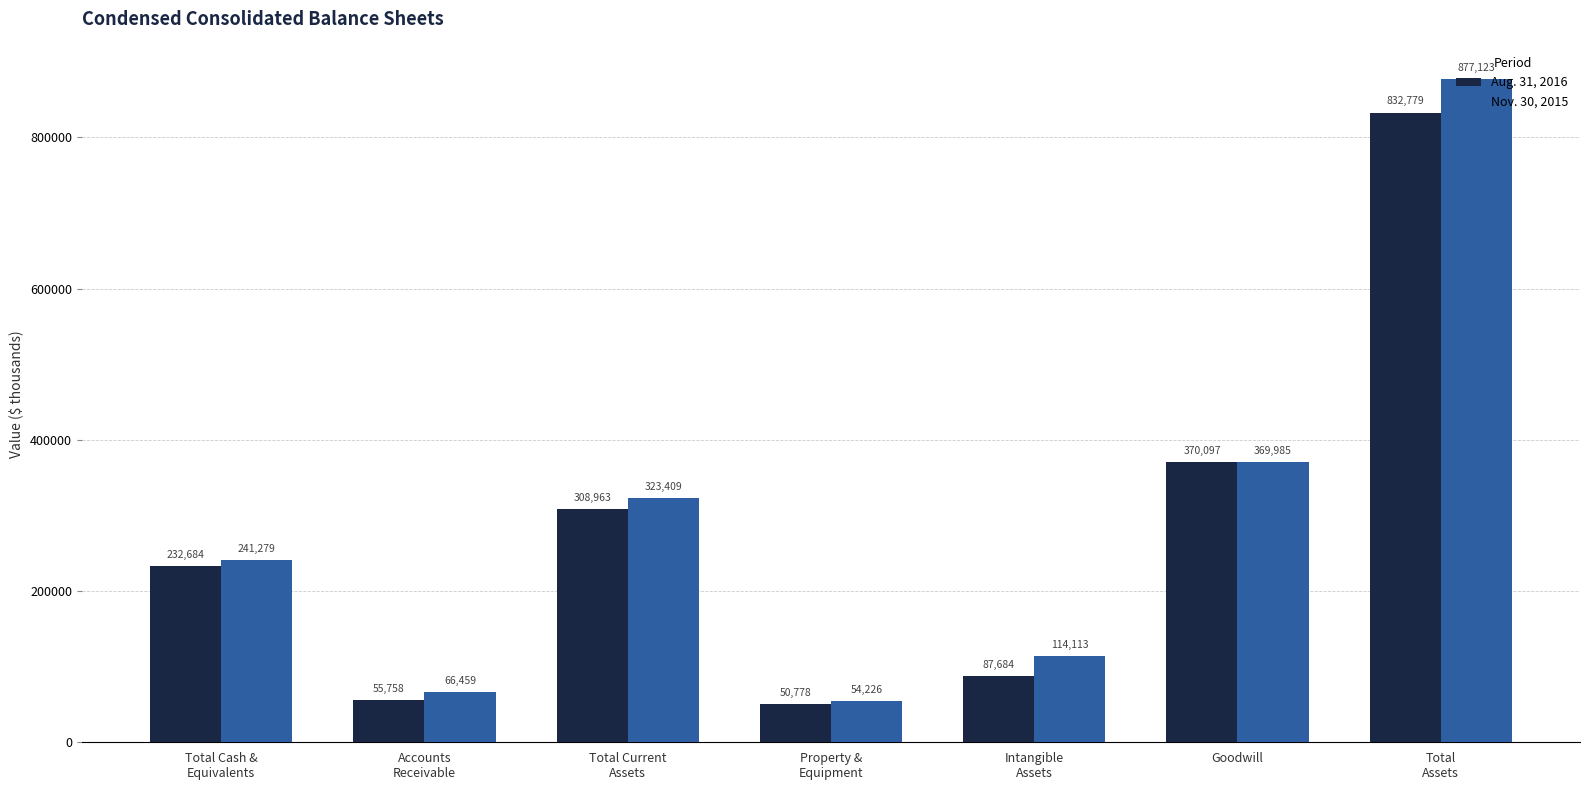

What is the greatest value displayed?

877123